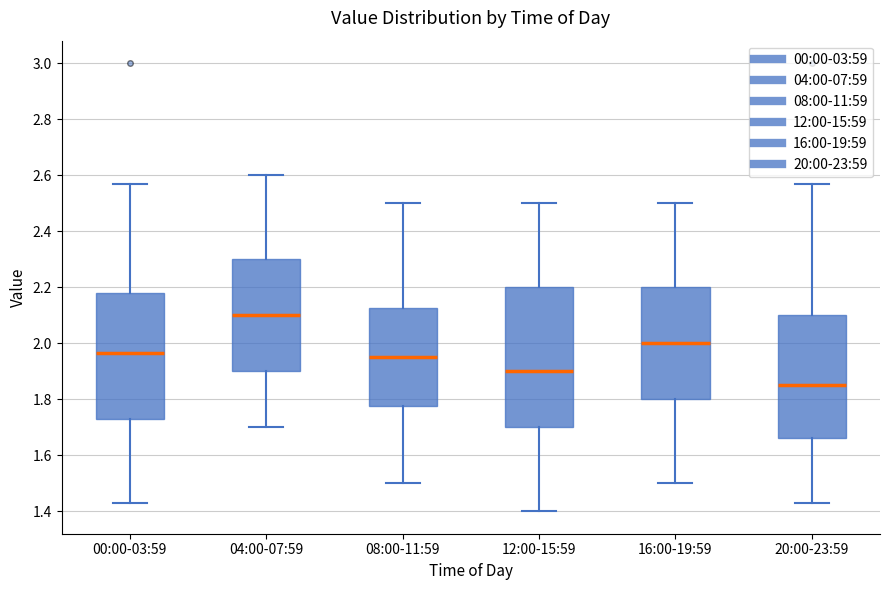

Comparing the boxes themselves (not the whiskers), which one is the tallest?

12:00-15:59